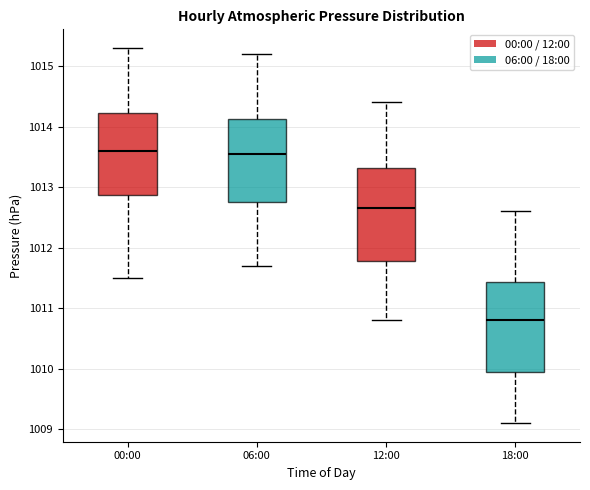

Reading left to right, read every box against the y-axis: the position of its median line, the range the box covers, and the ends of its whiskers. The values are not printed on the chart, so give them approximately, as read against the axis.

00:00: median 1013.6, box 1012.9 to 1014.2, whiskers 1011.5 to 1015.3
06:00: median 1013.6, box 1012.8 to 1014.1, whiskers 1011.7 to 1015.2
12:00: median 1012.7, box 1011.8 to 1013.3, whiskers 1010.8 to 1014.4
18:00: median 1010.8, box 1010.0 to 1011.4, whiskers 1009.1 to 1012.6